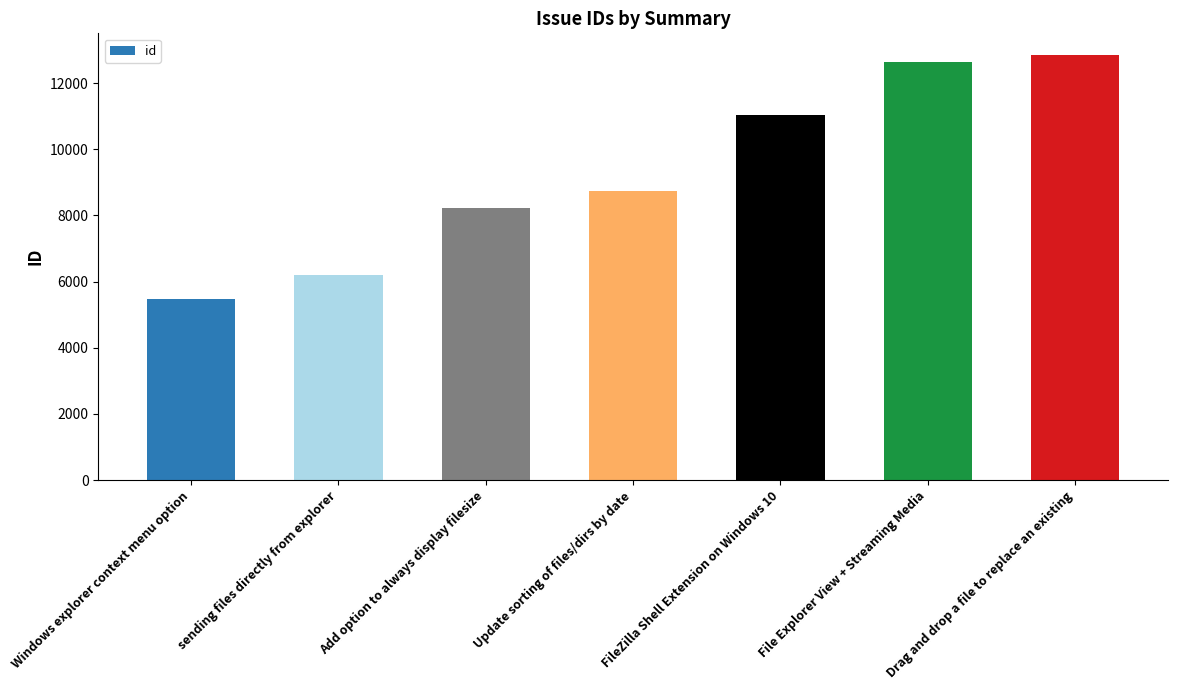

Is it true that the value at sending files directly from explorer is 6199?

True